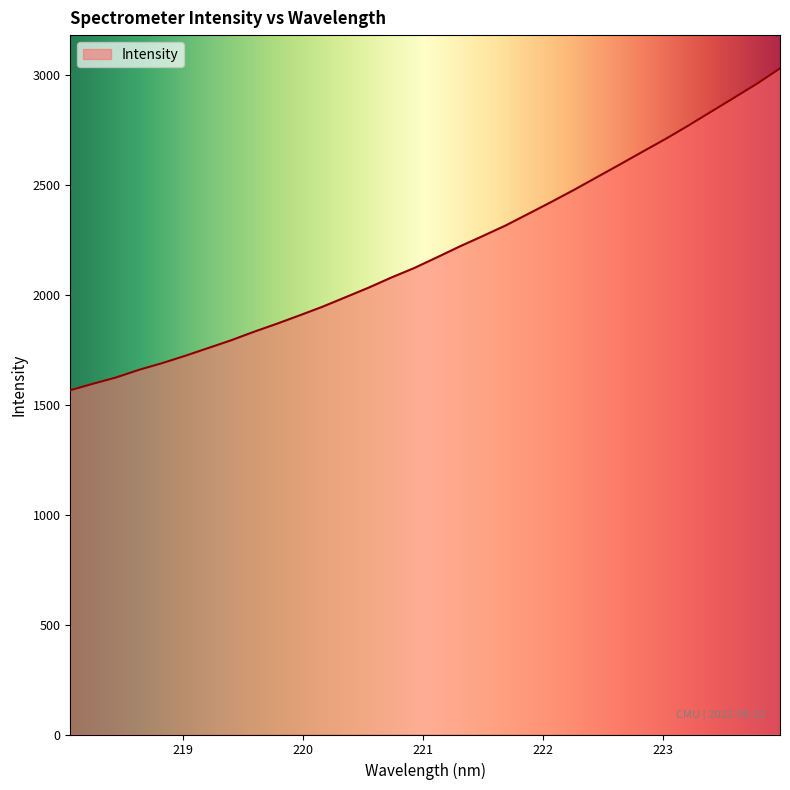

Does the chart display data point markers on the line(s)?

No